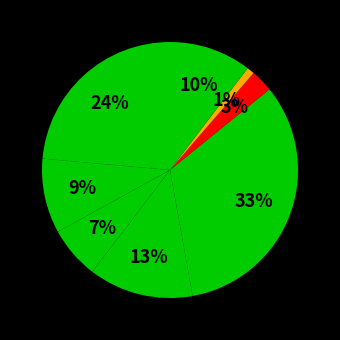

How many slices are in this pie chart?

8